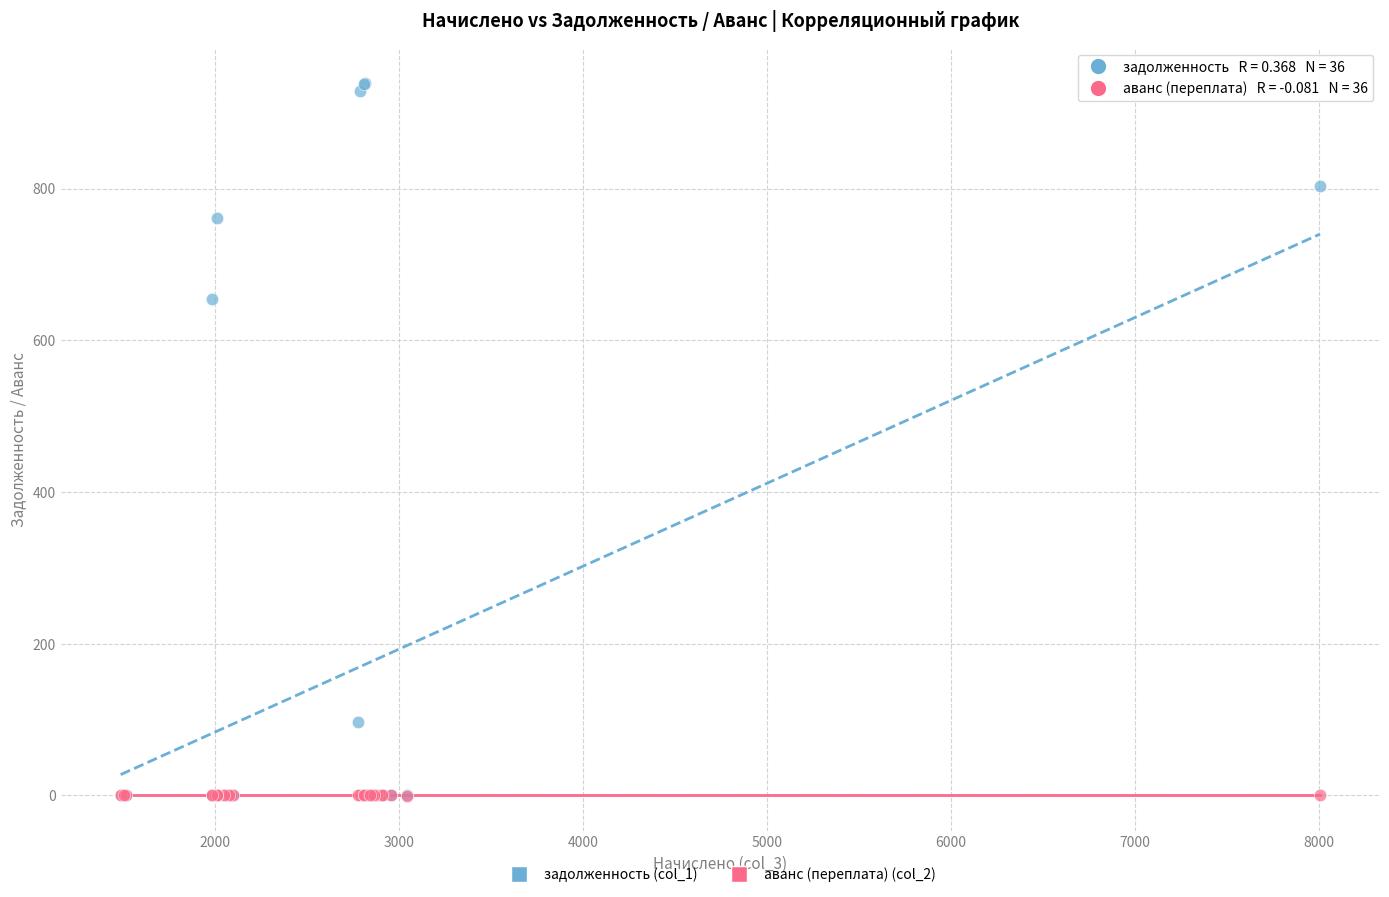

Across all series, what Y value is closest to 469?

654.7